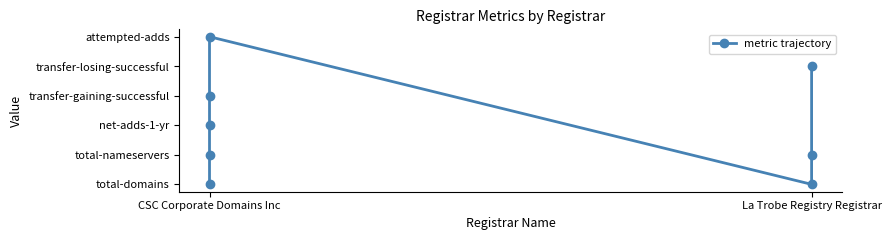

Reading left to right, transcribe all the data shown in this chart.

0	1	2	3	5	0	1	4